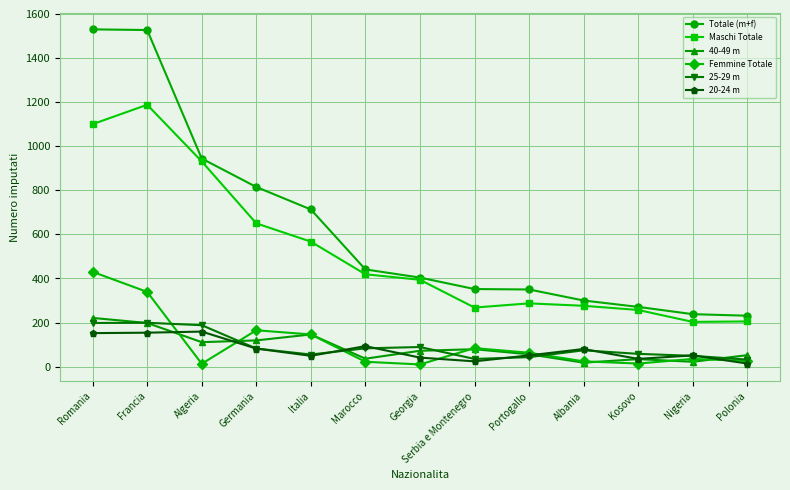

True or false: 40-49 m has a value of 34 at Kosovo.

True